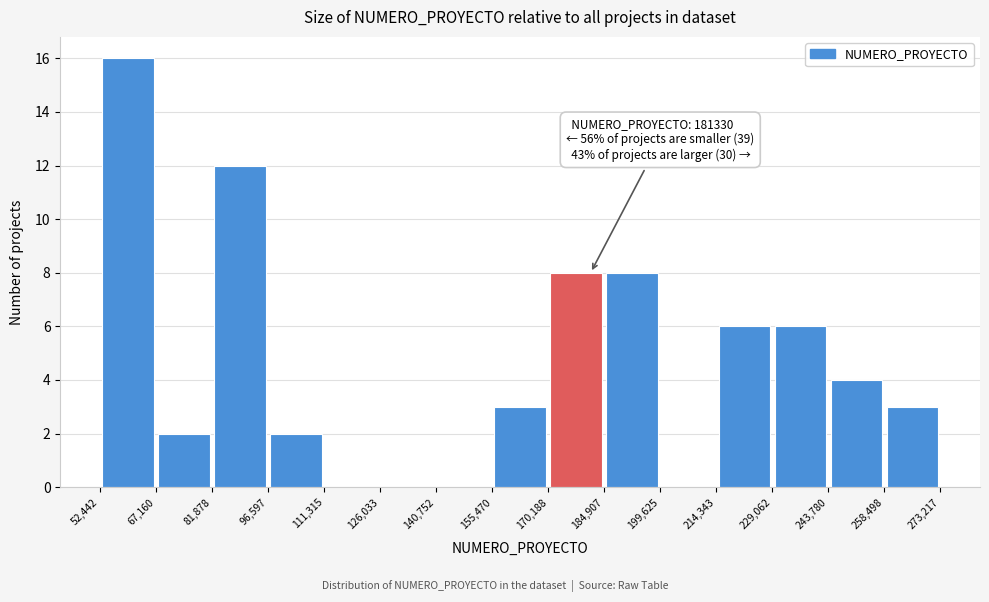

Which range on the x-axis has the tallest bar?

52,442 to 67,160